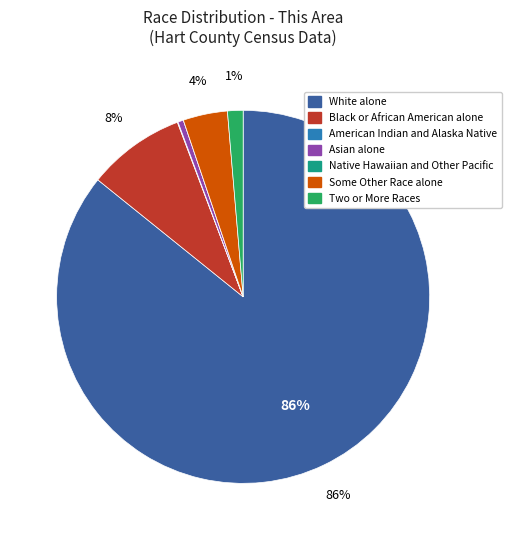

Is it true that Two or More Races is 15% of the pie?

False